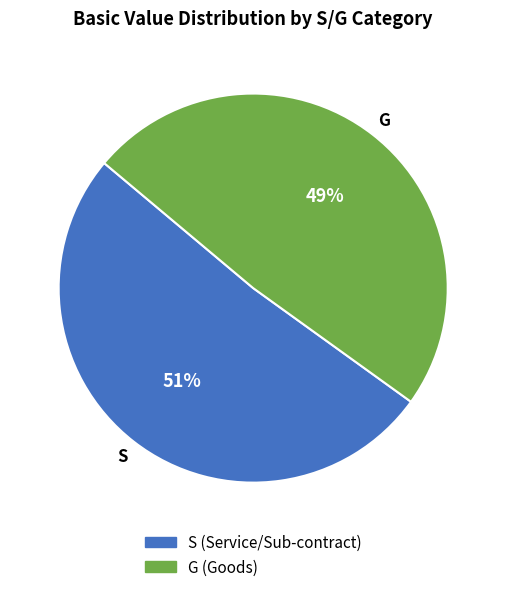

What percentage is the S slice, to the nearest percent?

51%